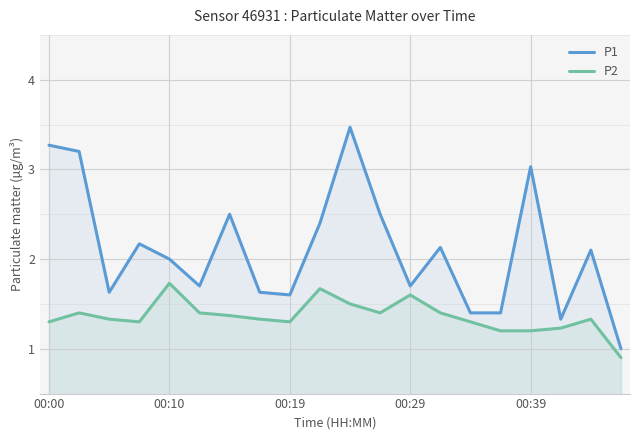

Which category has the lowest value in the P2 series?

19